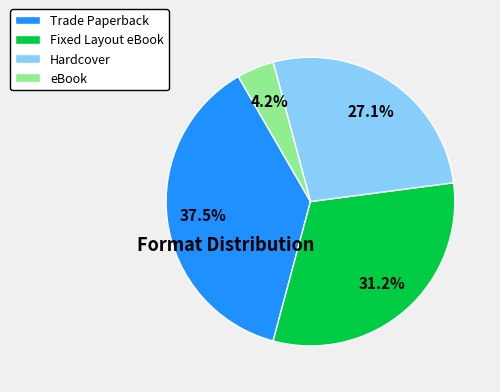

What percentage is NOT represented by Hardcover?

72.9%